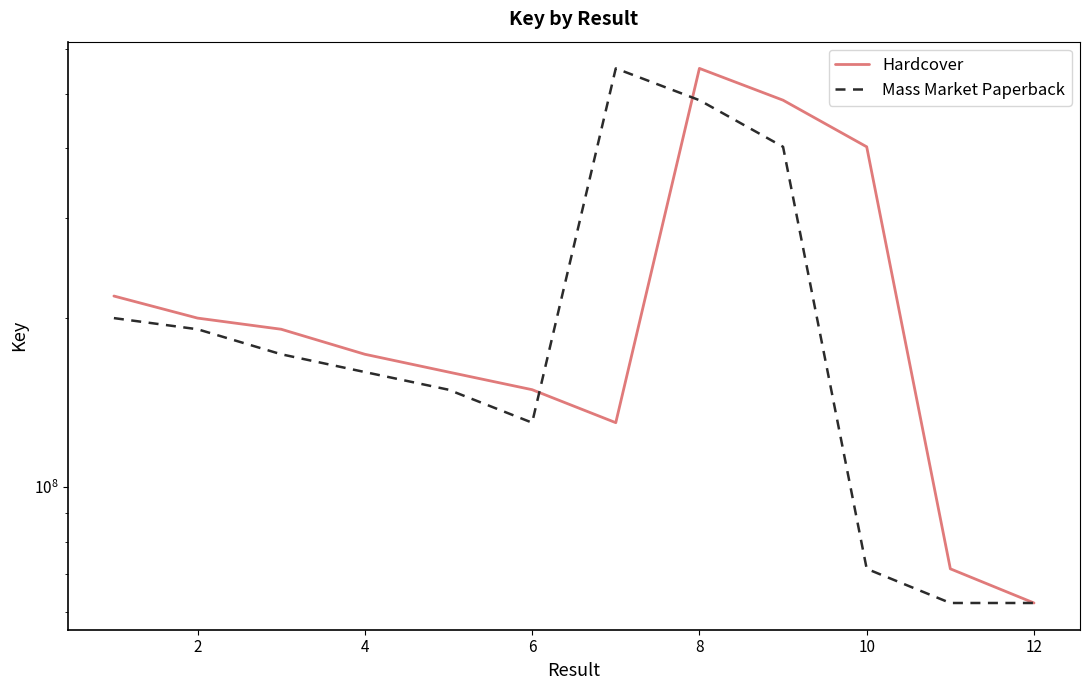

True or false: Hardcover and Mass Market Paperback intersect in this chart.

True